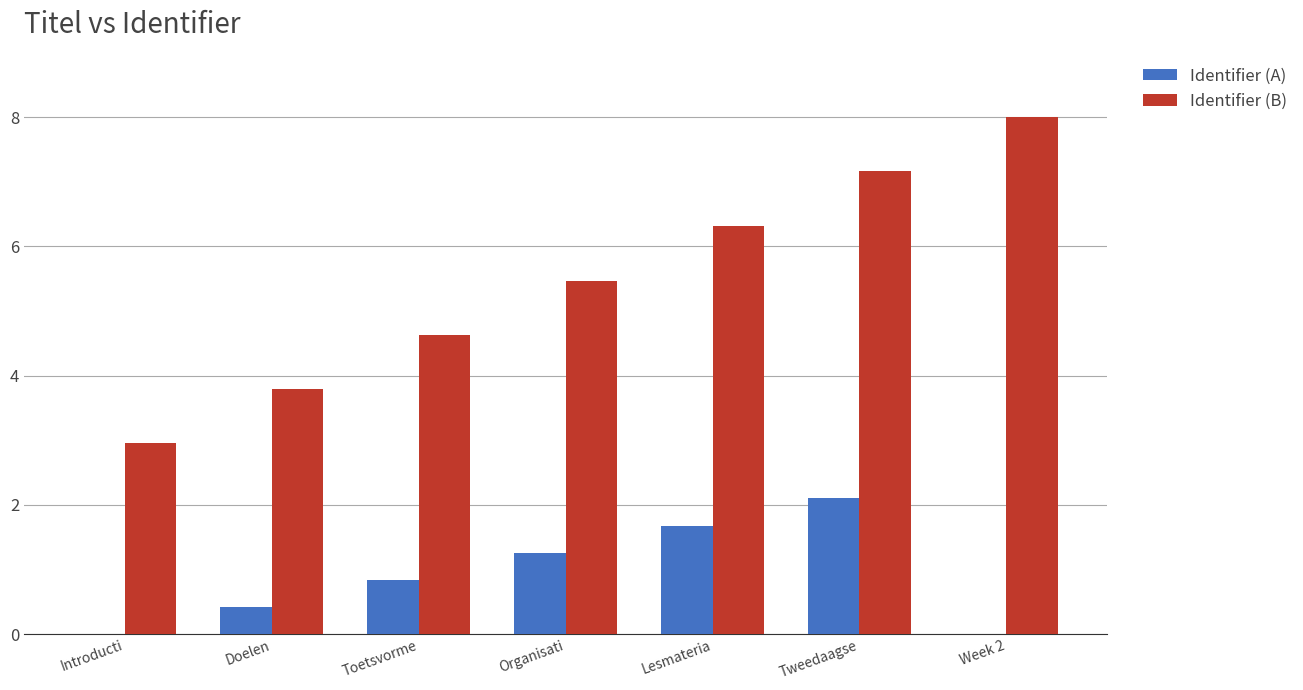

At which label does Identifier (B) first exceed 5?

Organisati